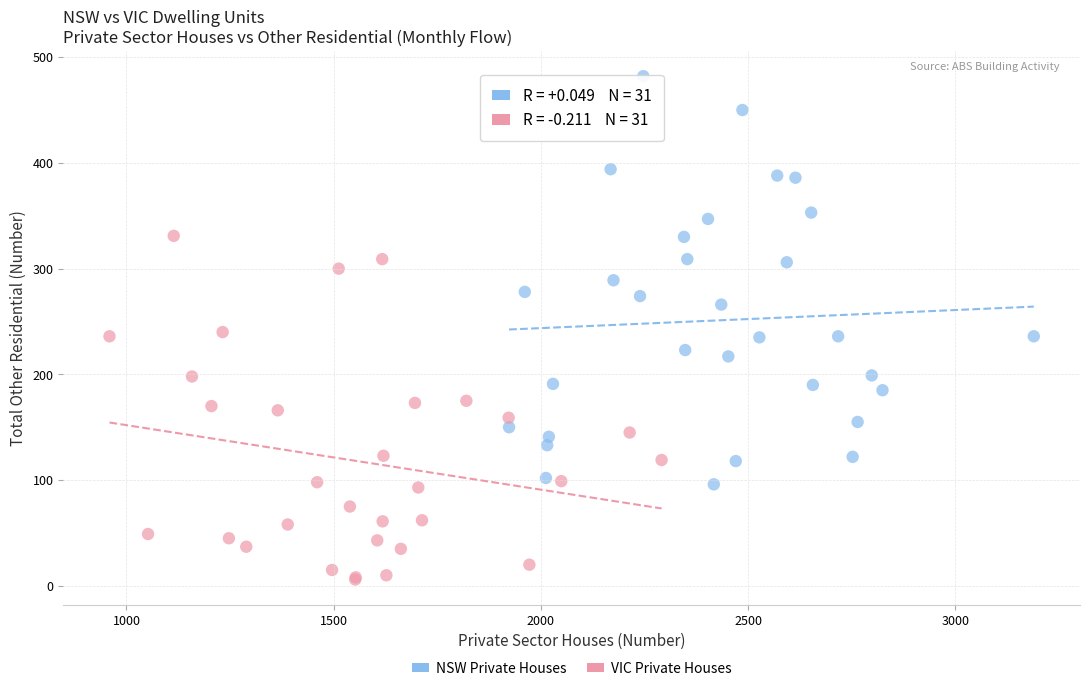

Which series has the largest Y range (max minus min)?

NSW Private Houses